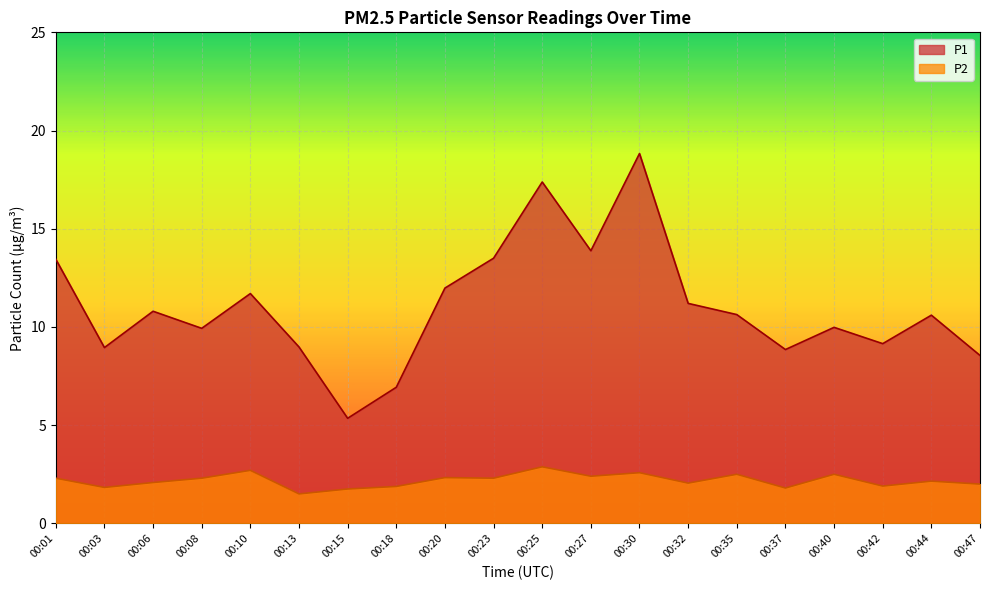

Which series has the largest total across all categories?

P1